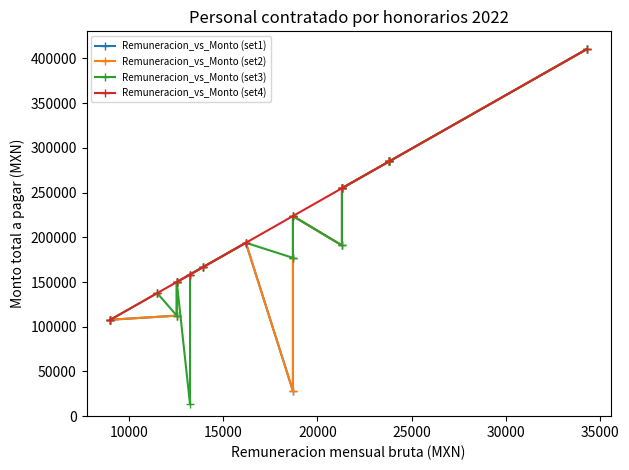

True or false: Remuneracion_vs_Monto (set4) has more than 1 interior local peaks.

False